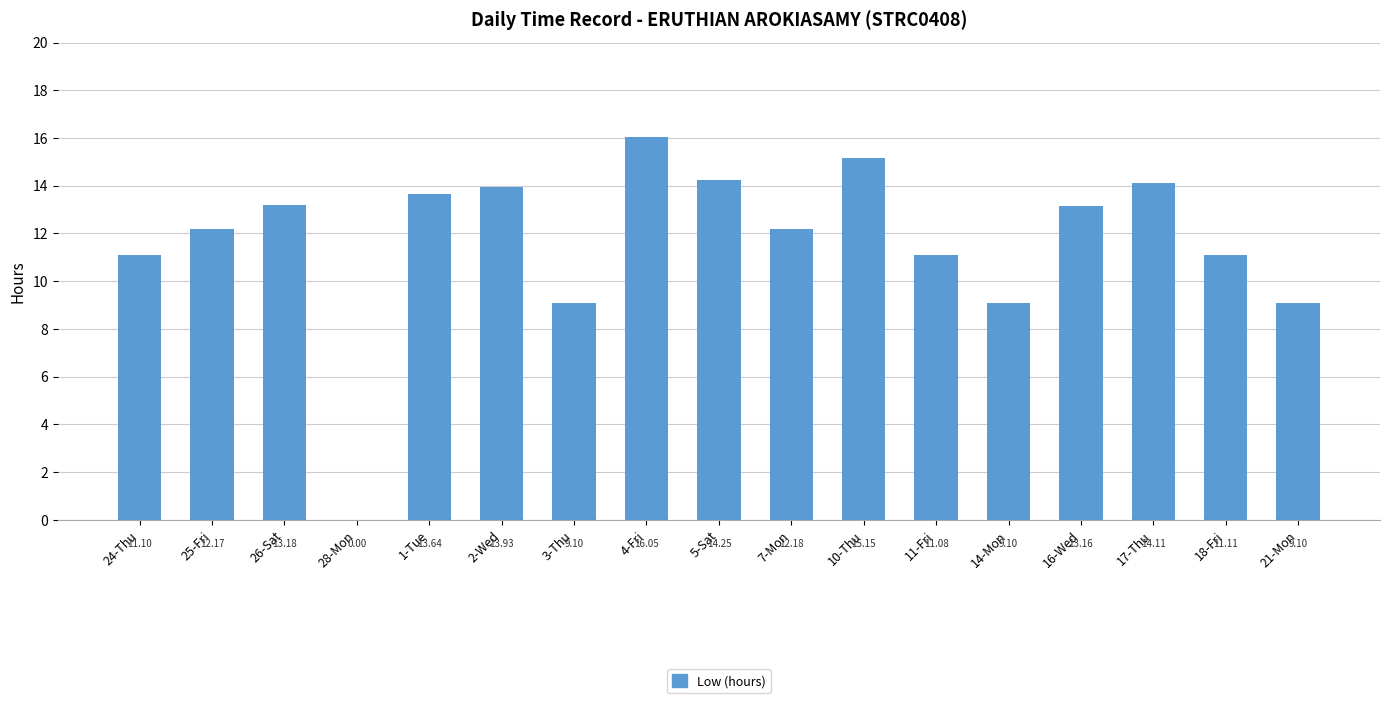

How many positive values are there?

16